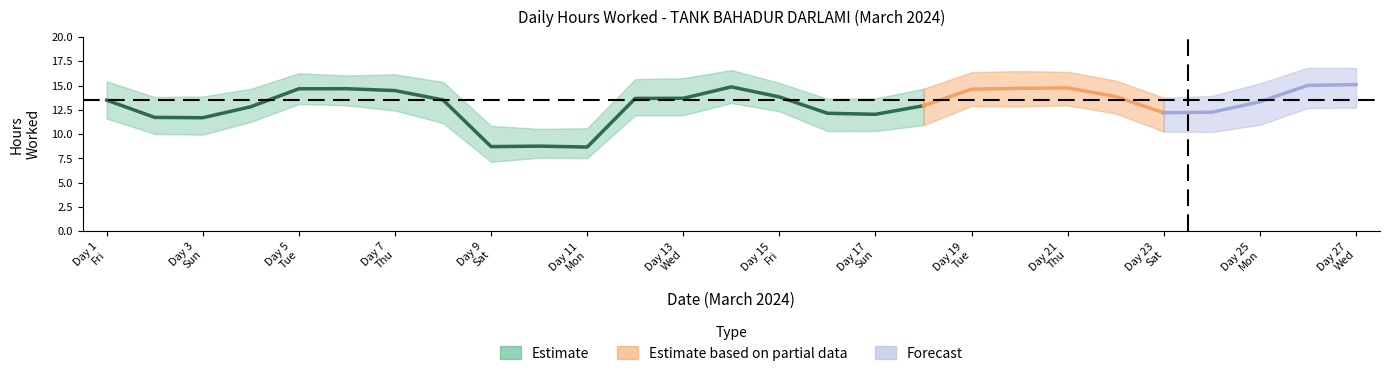

Is this an area chart (filled region under the line)?

No